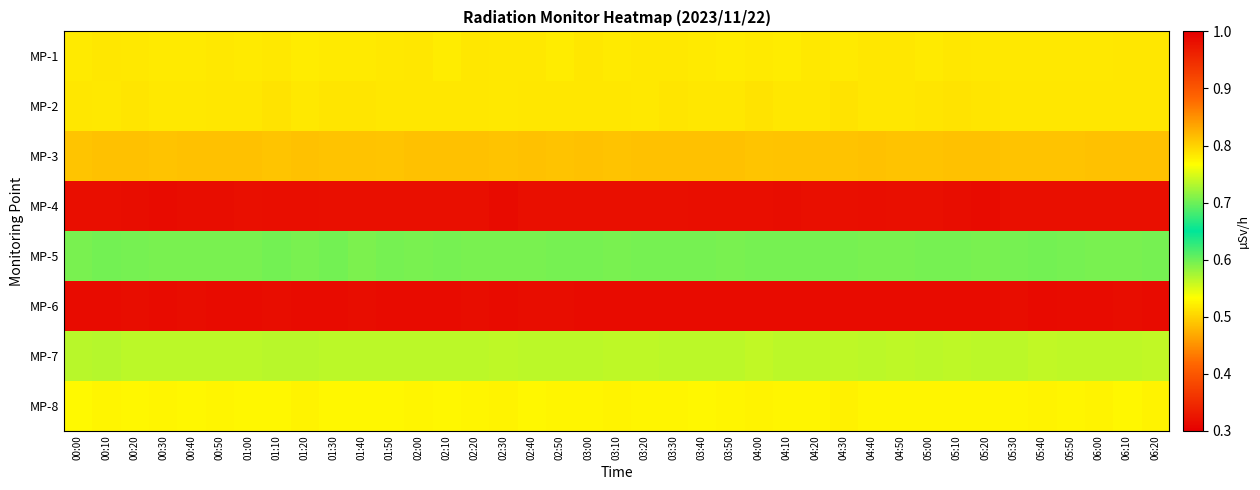

How many categories are shown in the chart?

39